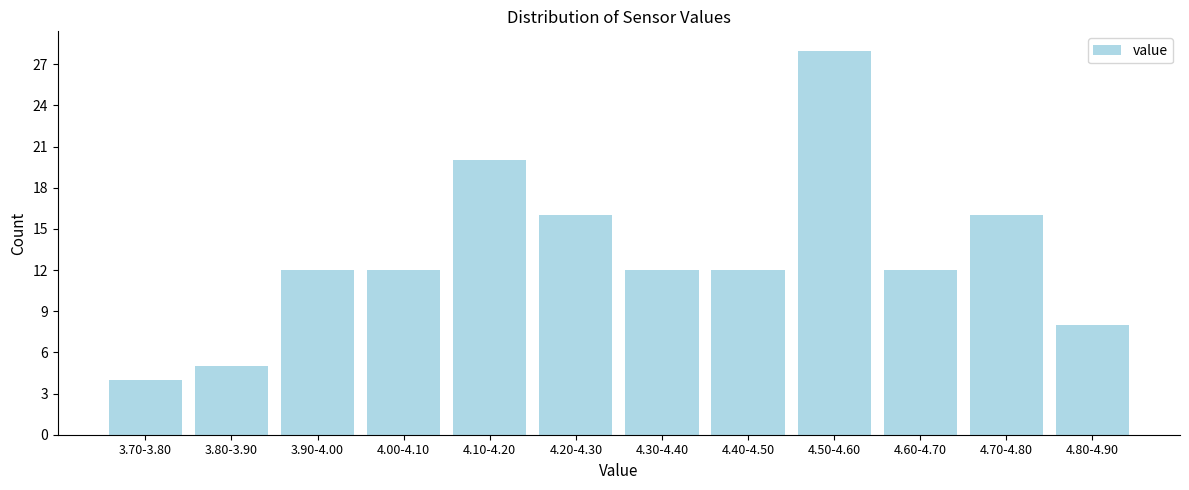

Reading right to left, list all the values displayed in this chart.

8	16	12	28	12	12	16	20	12	12	5	4